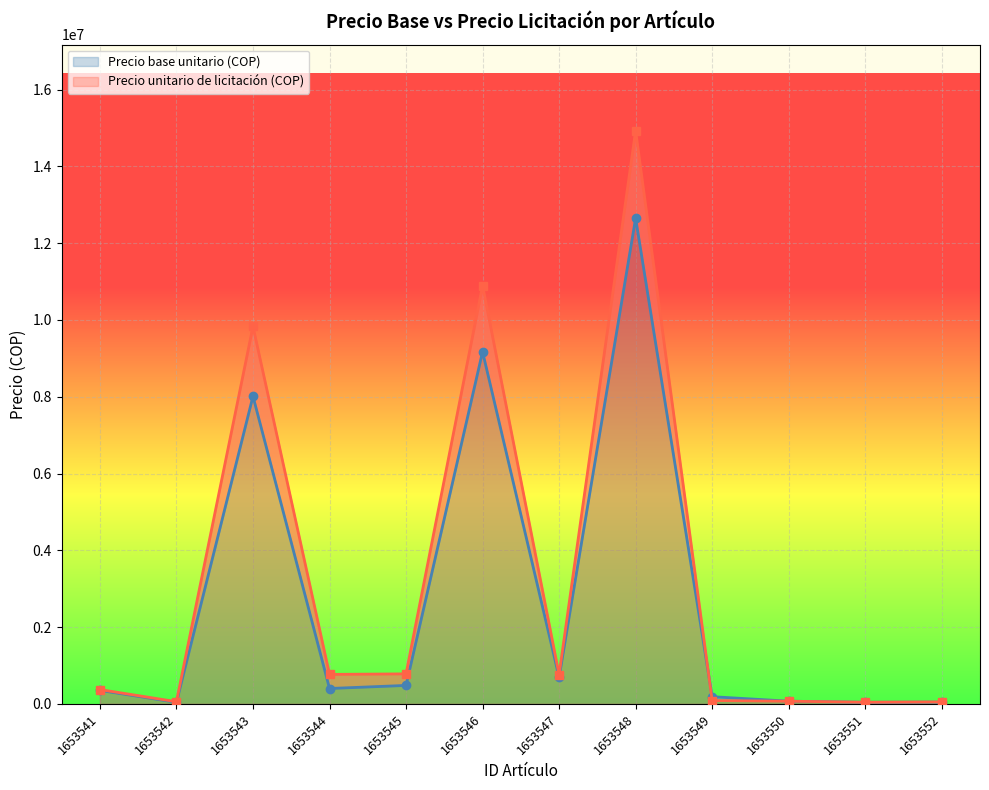

Which category has the lowest value across all series?

1653542